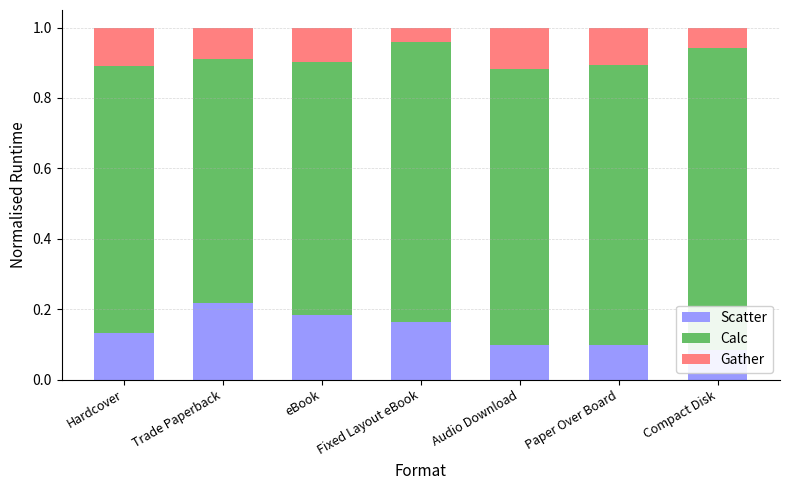

What value does the Calc series have at Compact Disk?

0.9